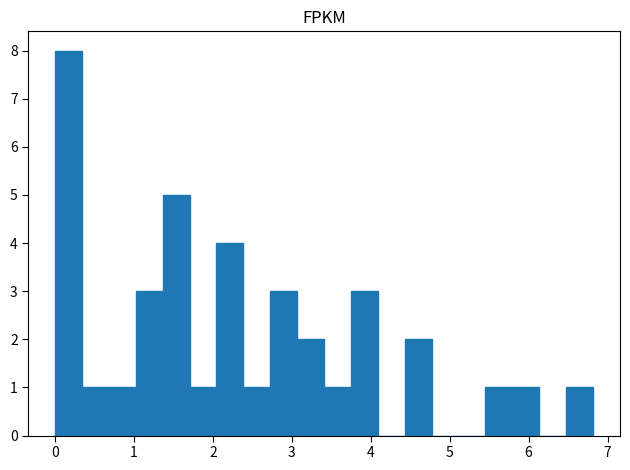

Read against the x-axis, roughly where is the centre of the tallest bar?

0.2